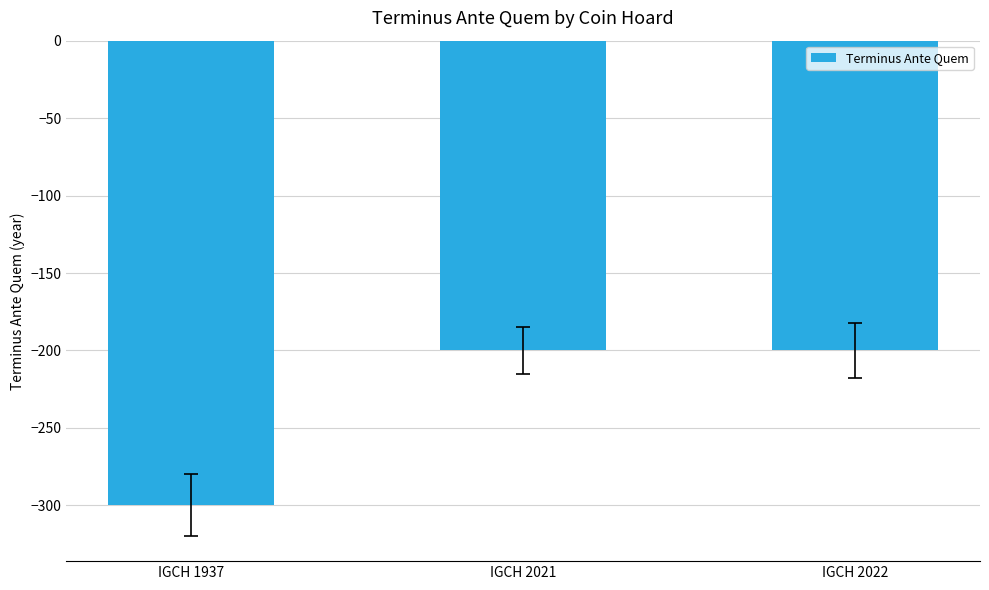

How many data points does each series have?

3